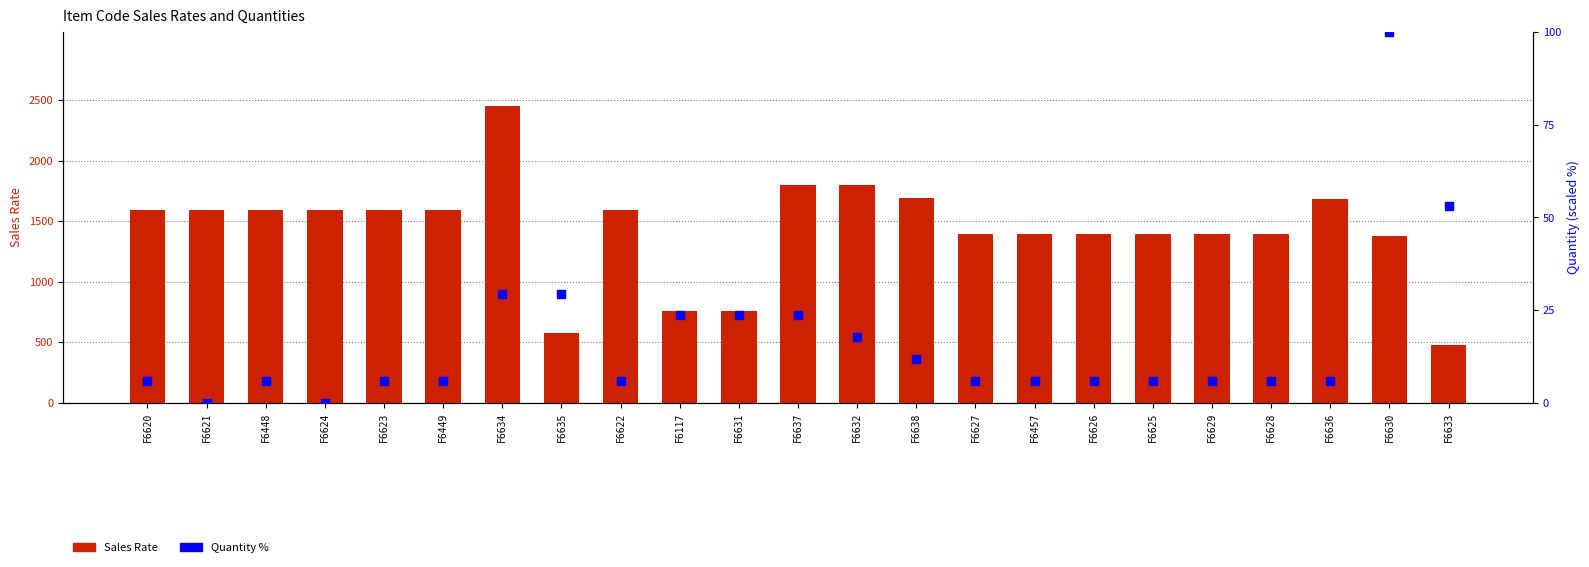

Which series contains the highest Y value?

Sales Rate